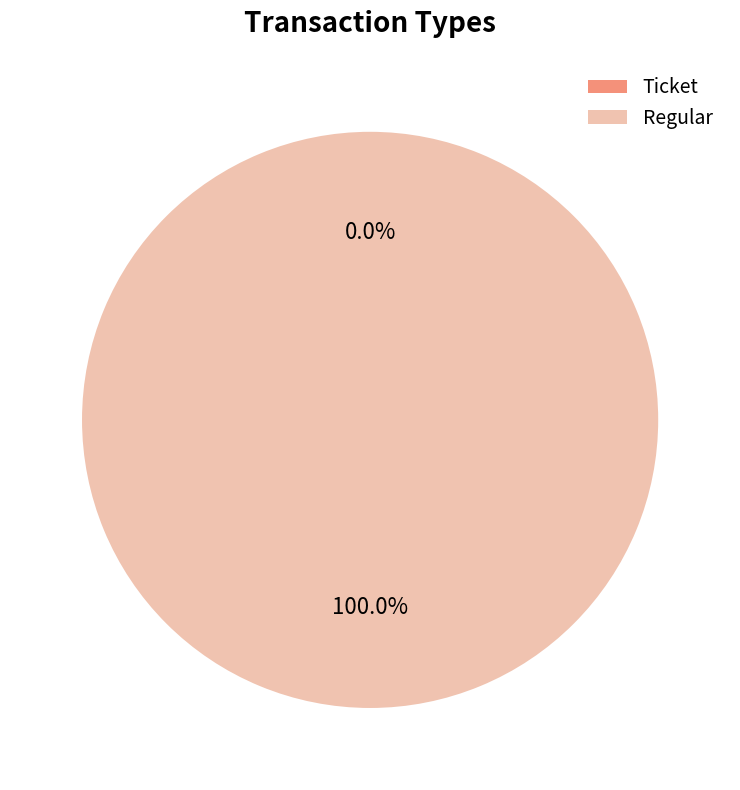

Rank the categories by value from lowest to highest.

Ticket, Regular